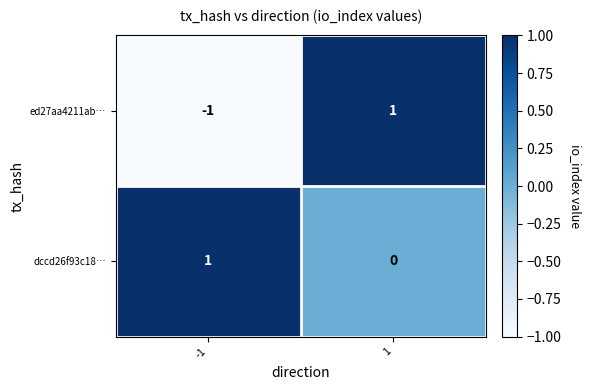

Reading right to left, transcribe all the data shown in this chart.

ed27aa4211ab…: 1=1	-1=-1
dccd26f93c18…: 1=0	-1=1